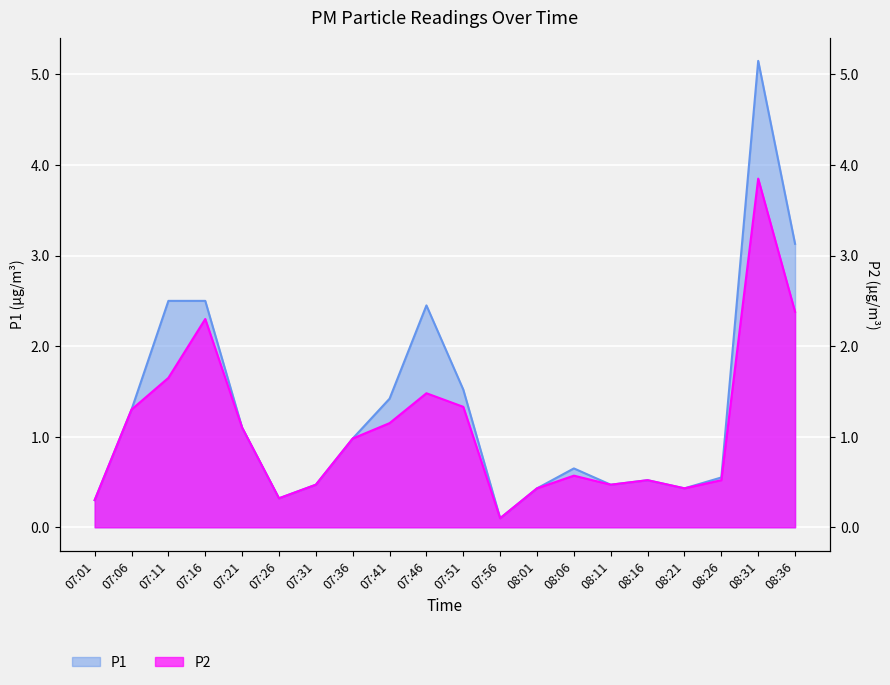

Which series has the widest spread of values?

P1